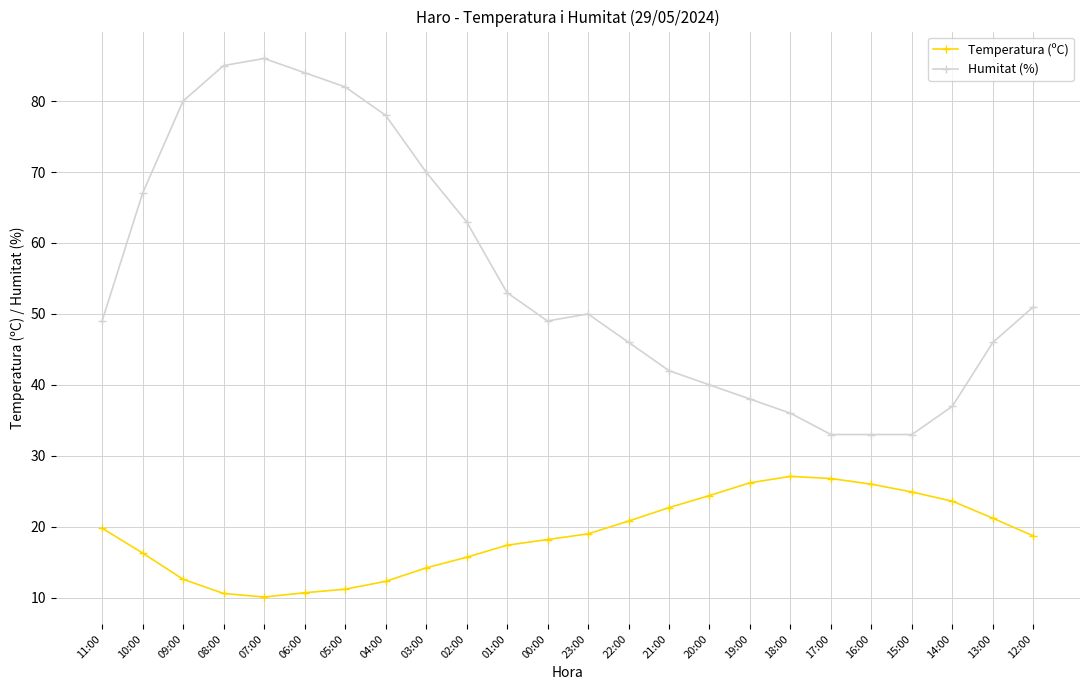

The Humitat (%) series shows 33.0 at 15:00. True or false?

True